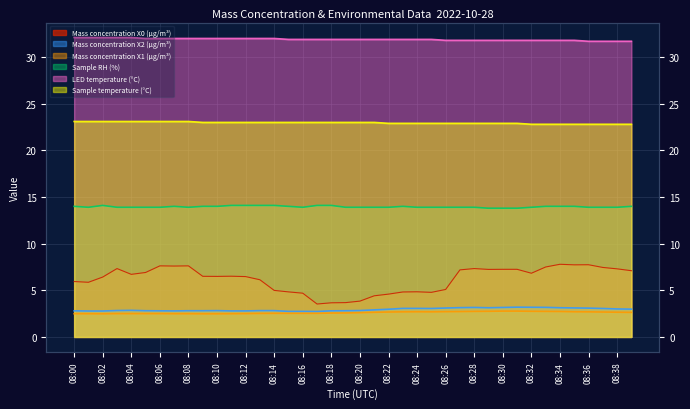

Is it true that Sample temperature (°C) equals 22.8 at 08:32?

True